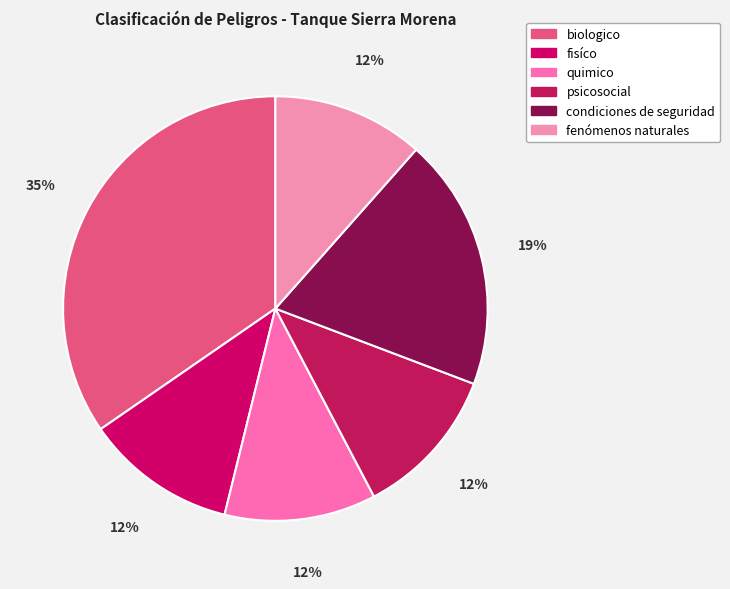

How many segments does this pie chart have?

6